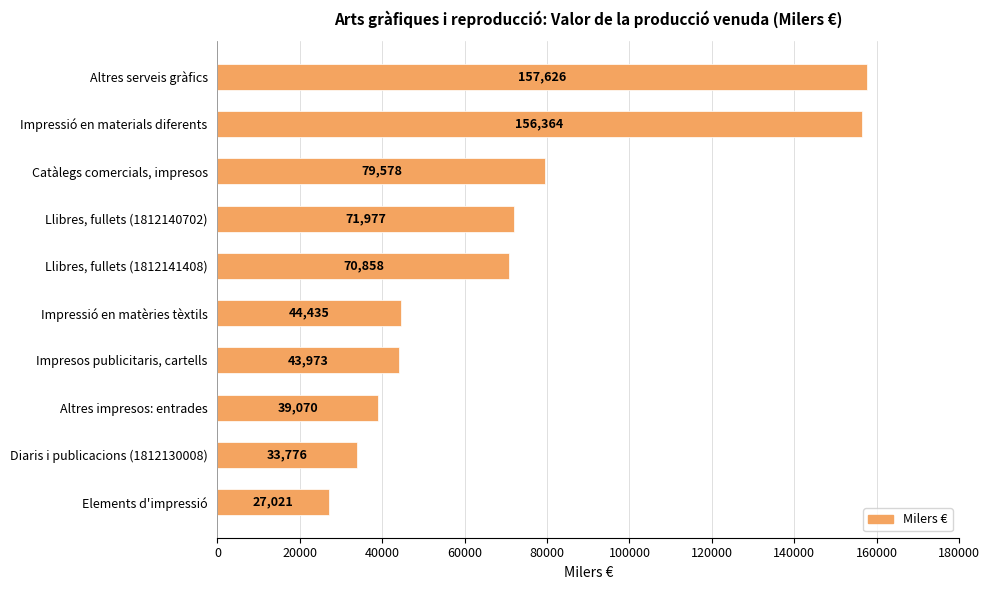

Is it true that the value at Altres serveis gràfics is 256264?

False